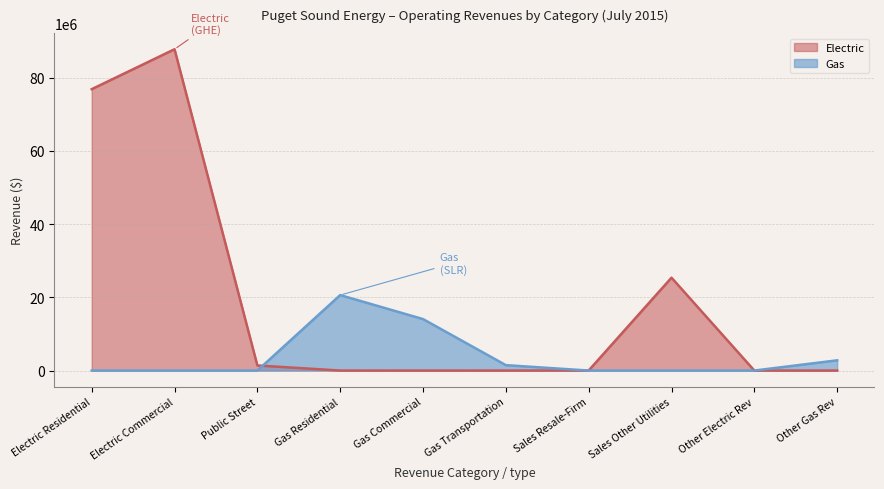

Does the chart display data point markers on the line(s)?

No